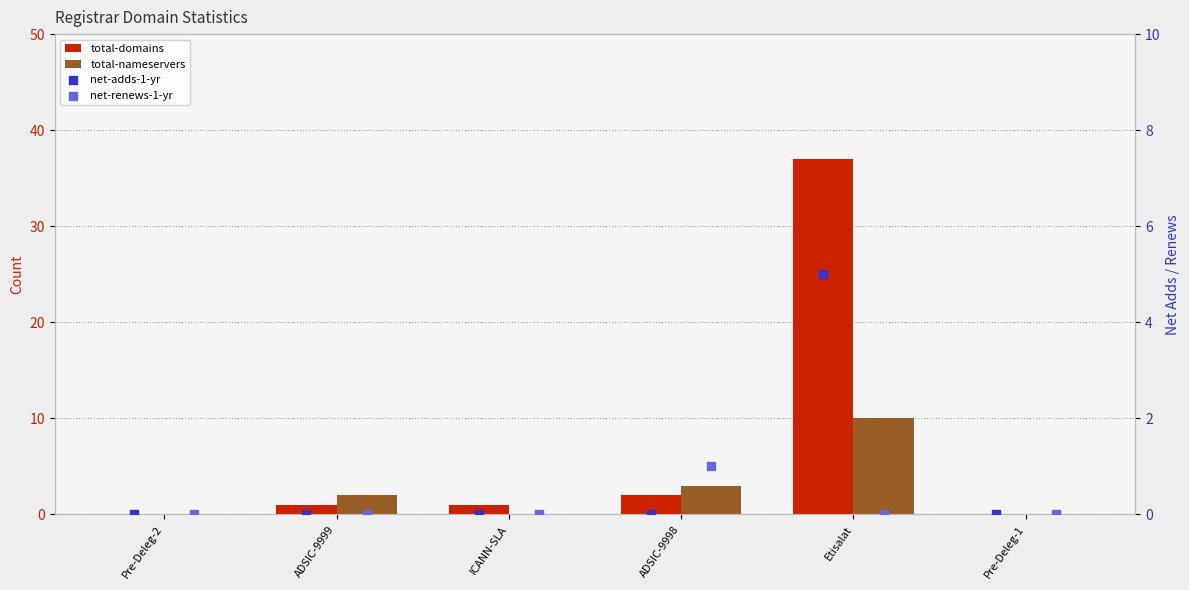

Which series has the largest total across all categories?

total-domains